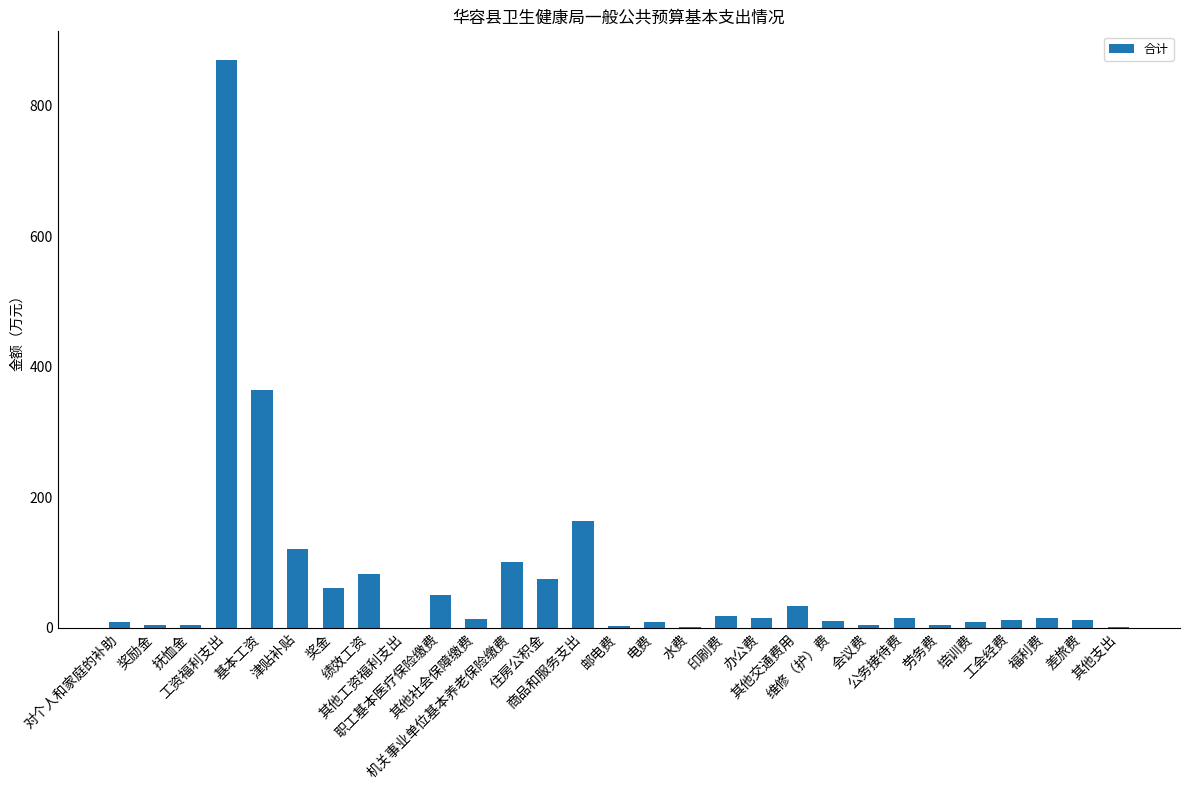

At which label is the value closest to 435?

基本工资